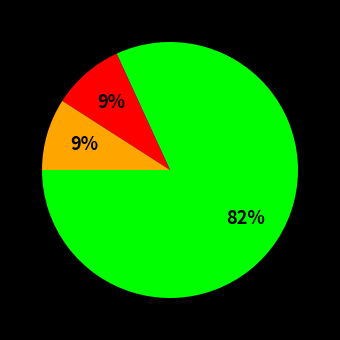

Count the number of slices in the pie.

3